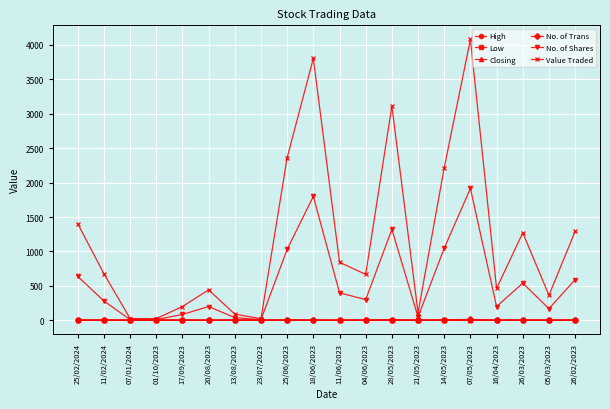

What is the difference between the Low values at 18/06/2023 and 17/09/2023?

0.2